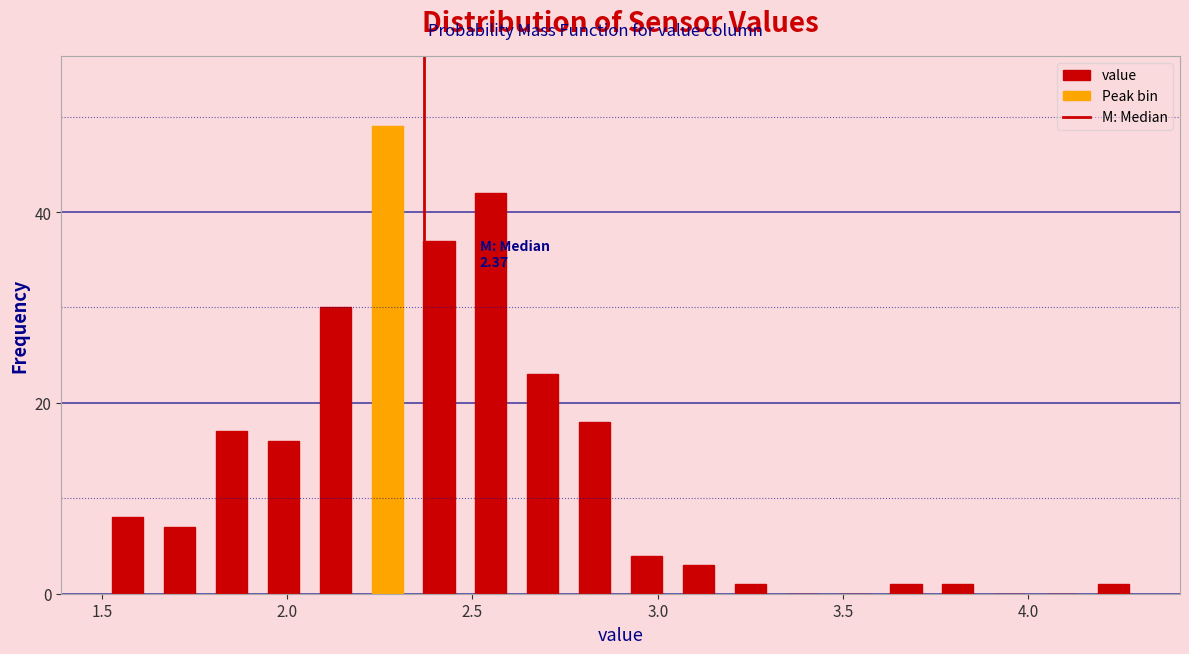

Read against the x-axis, roughly where is the centre of the tallest bar?

2.25